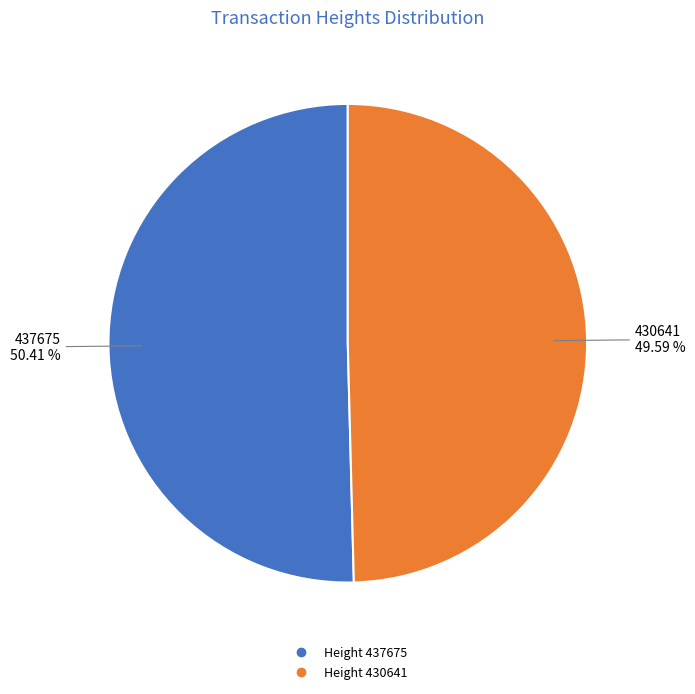

Is there a majority slice in this chart?

Yes